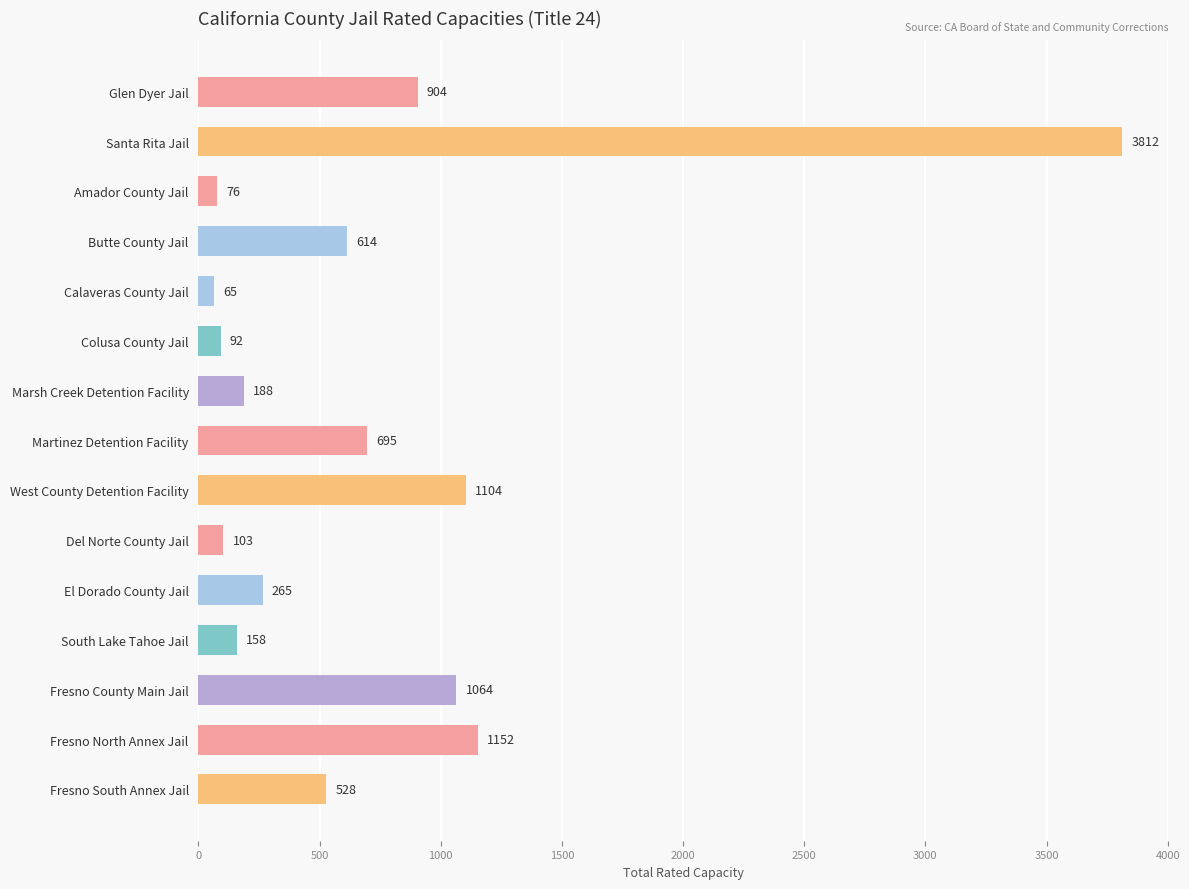

The chart shows a value of 797 at Fresno South Annex Jail. True or false?

False